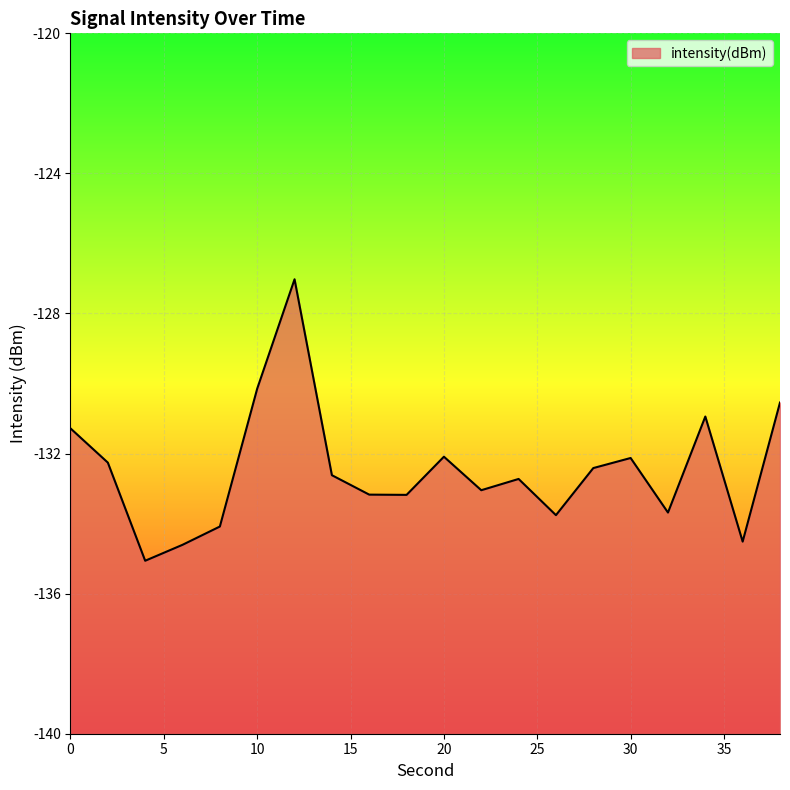

Where is the data nearest to the value -131?

34